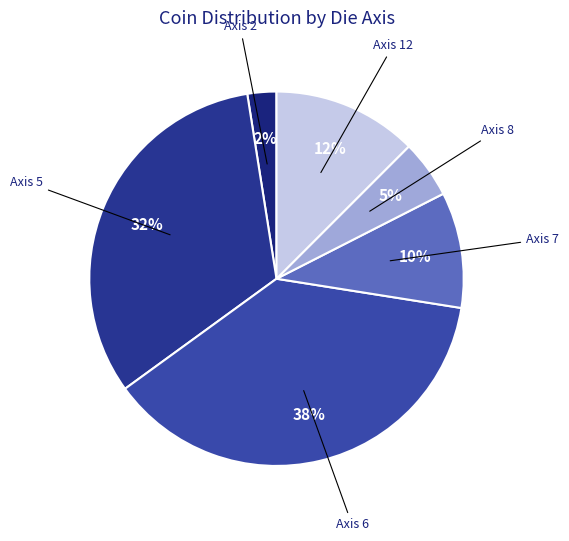

Between Axis 7 and Axis 8, which is larger?

Axis 7